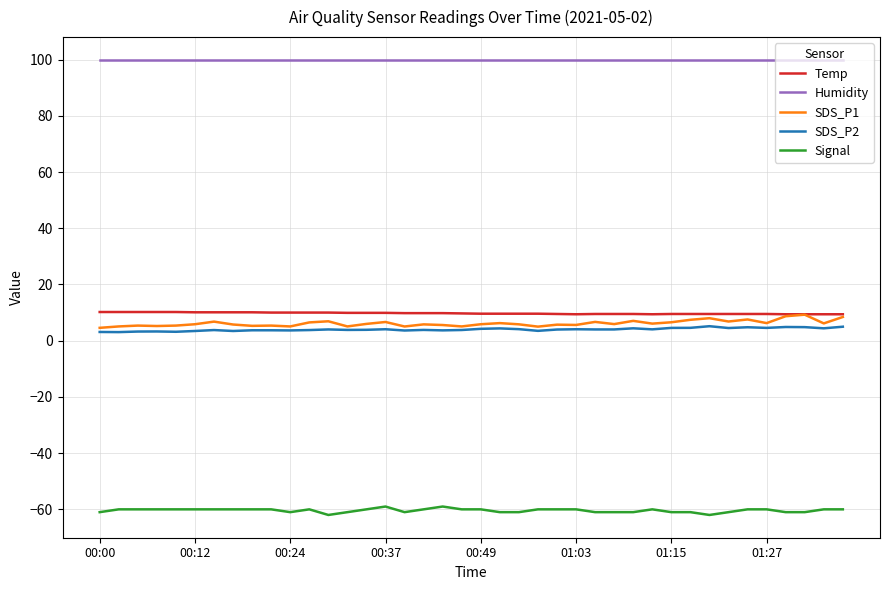

What is the maximum value shown in the chart?

99.9